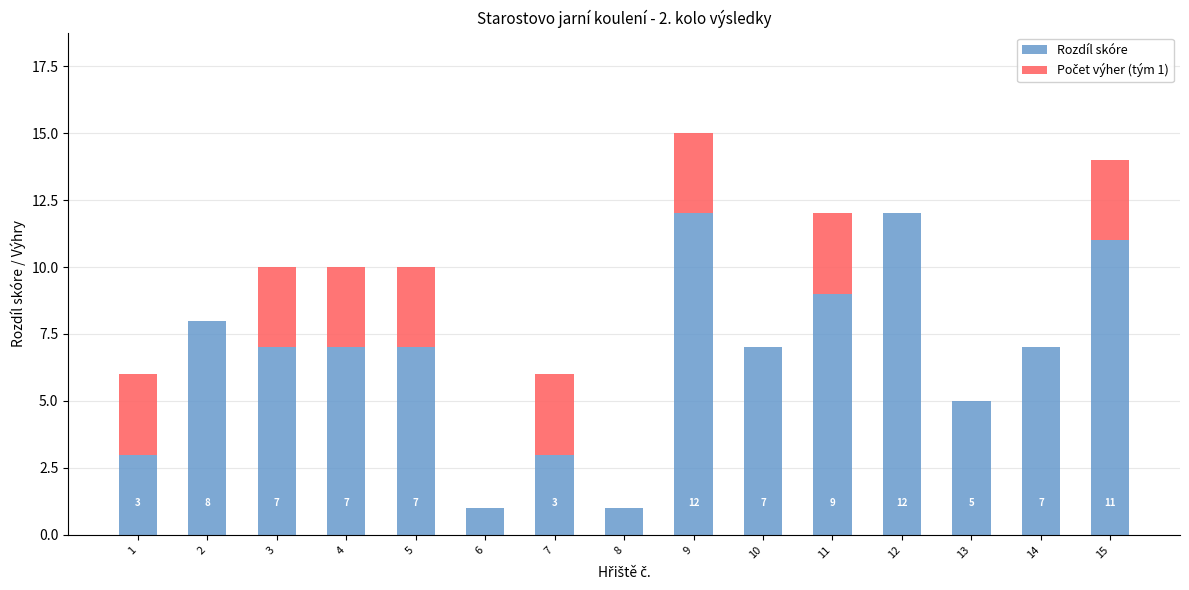

The Rozdíl skóre series shows 3 at 7. True or false?

True